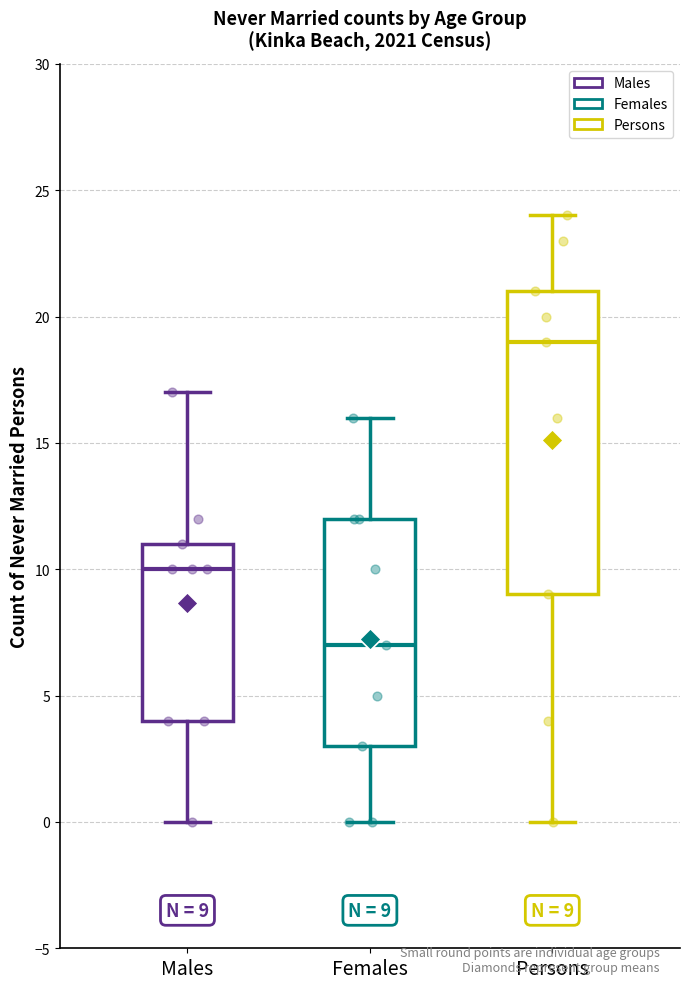

Comparing the boxes themselves (not the whiskers), which one is the tallest?

Persons